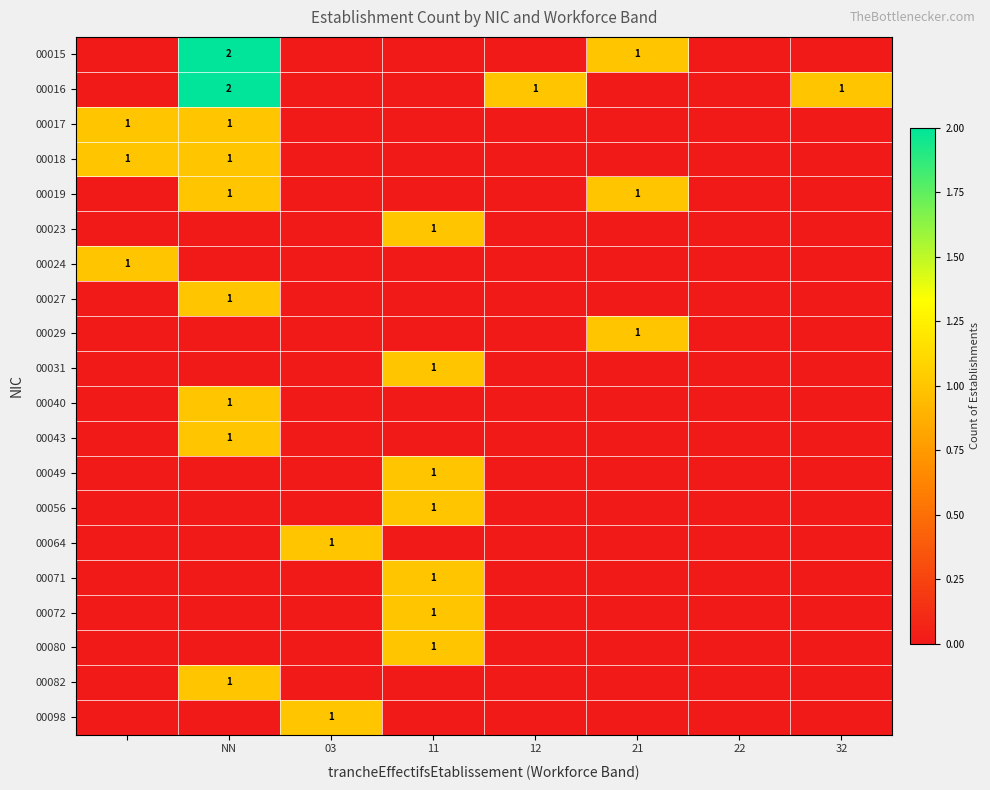

How many values in 00023 are above zero?

1